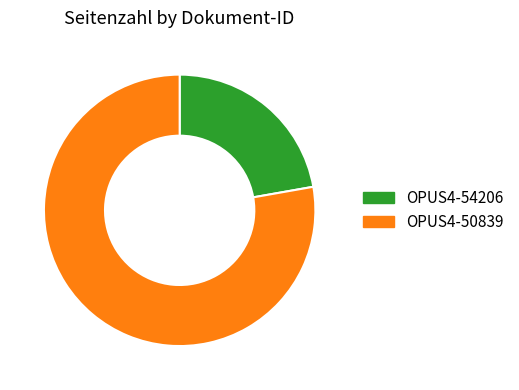

Rank the categories by value from highest to lowest.

OPUS4-50839, OPUS4-54206